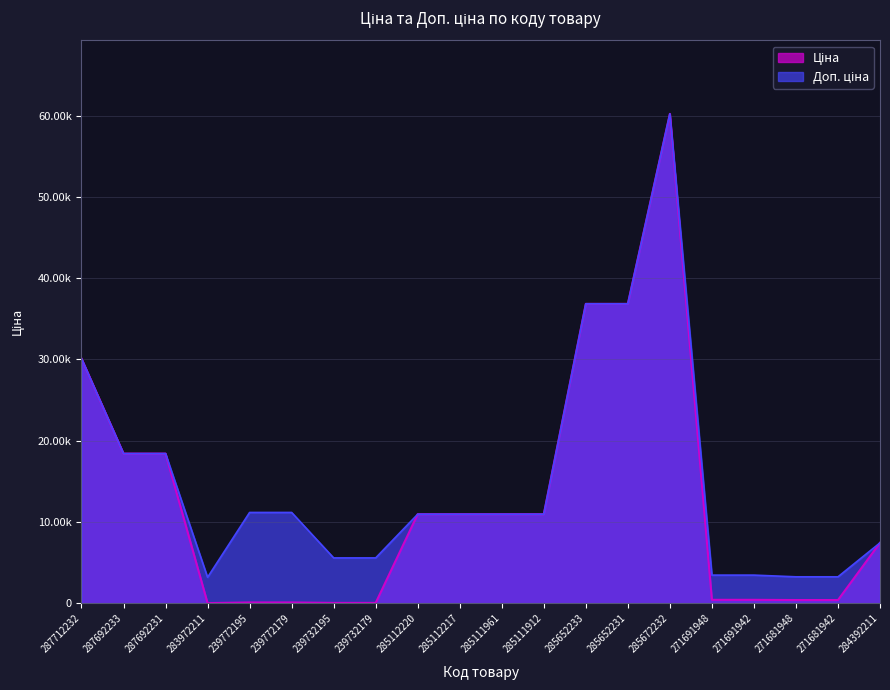

How many lines are shown in the chart?

2